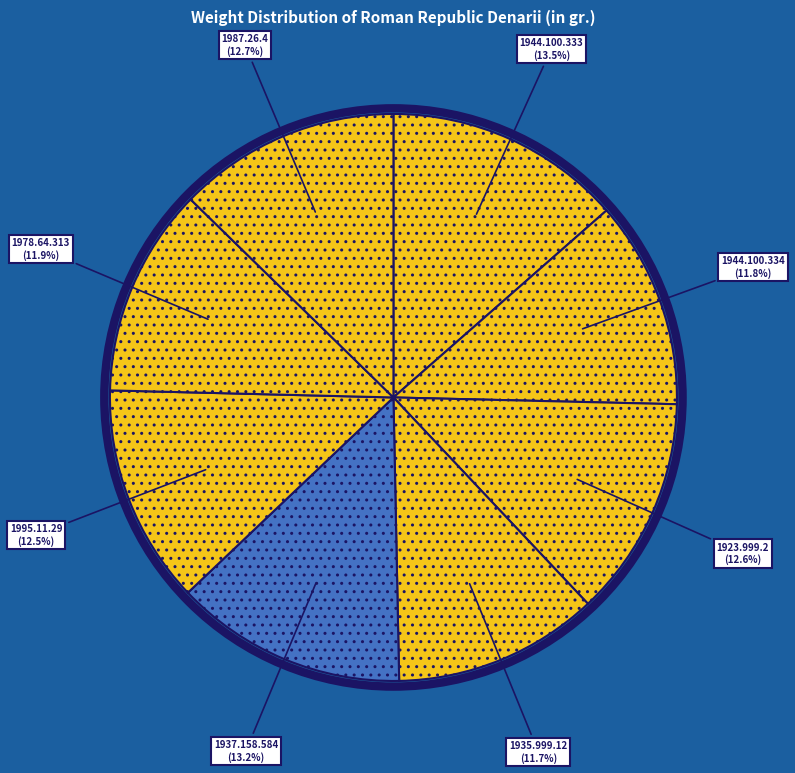

True or false: 1923.999.2 accounts for 13% of the total.

True